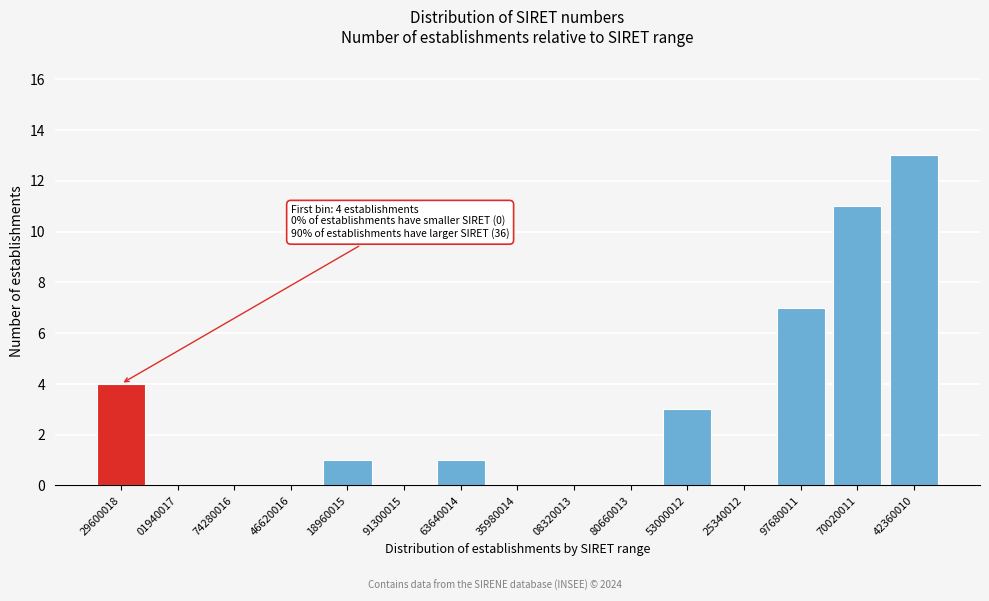

Reading left to right, transcribe all the data shown in this chart.

29600018=4	01940017=0	74280016=0	46620016=0	18960015=1	91300015=0	63640014=1	35980014=0	08320013=0	80660013=0	53000012=3	25340012=0	97680011=7	70020011=11	42360010=13